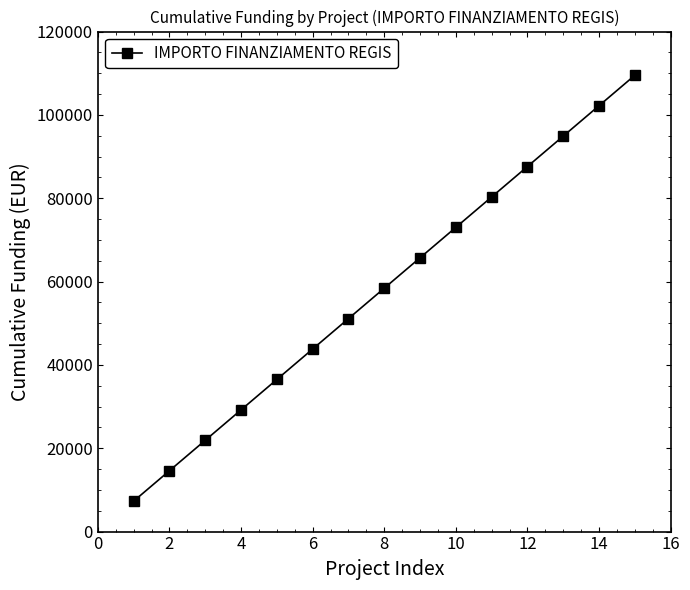

Reading right to left, transcribe all the data shown in this chart.

109515	102214	94913	87612	80311	73010	65709	58408	51107	43806	36505	29204	21903	14602	7301